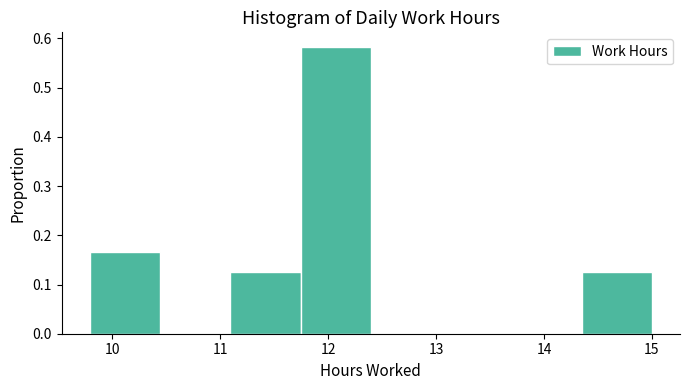

How tall is the bar that spans 9.8 to 10.4 on the x-axis? Neither the bar edges nor the heights are printed on the chart, so give them approximately, as read against the axes.

0.17